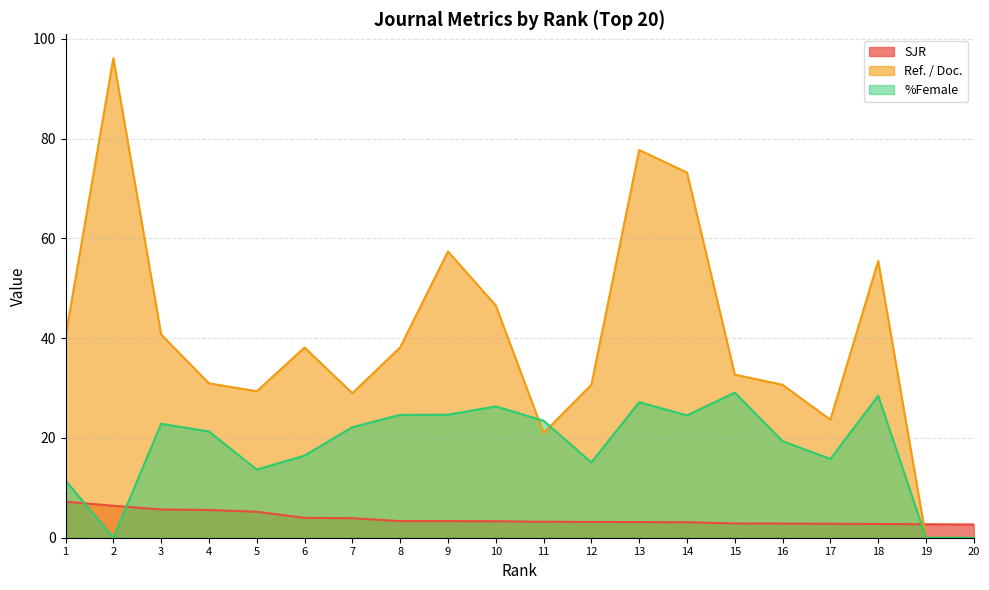

The %Female series shows 24.5 at 14. True or false?

True